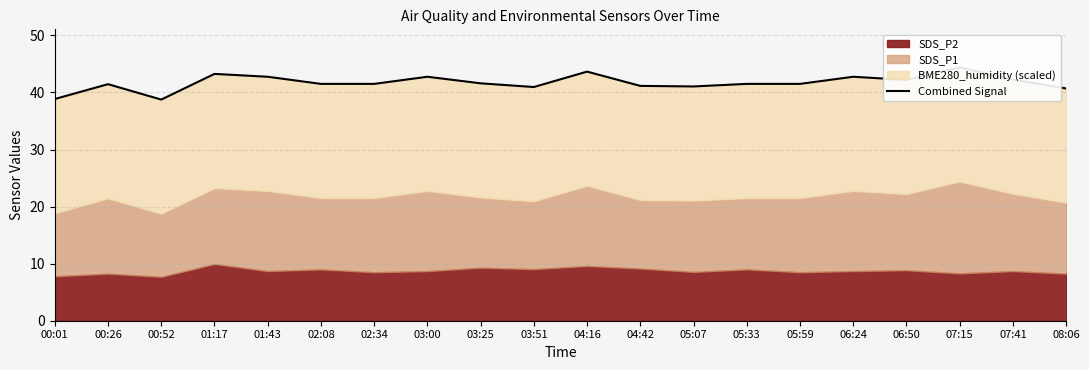

List the labels in order of value, largest first.

07:15, 04:16, 01:17, 01:43, 03:00, 06:24, 07:41, 06:50, 03:25, 02:08, 02:34, 05:33, 05:59, 00:26, 04:42, 05:07, 03:51, 08:06, 00:01, 00:52